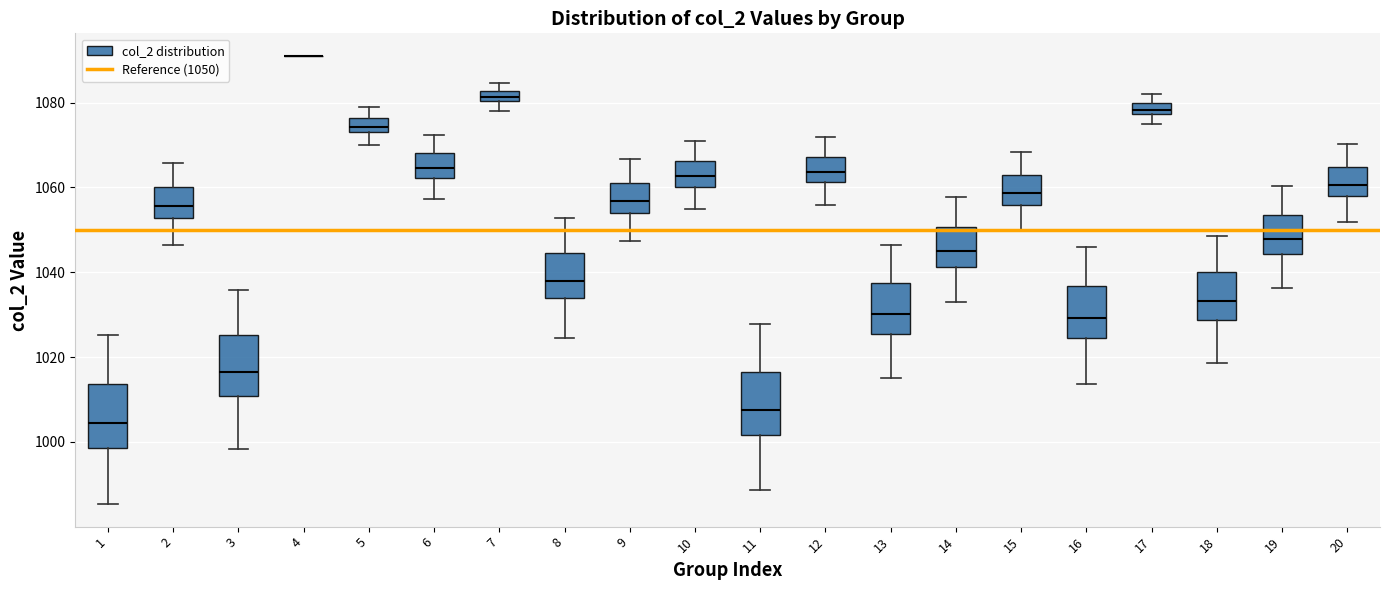

Where does the median line of the box at x = 11 sit on the y-axis? The values are not printed on the chart, so give them approximately, as read against the axis.

1008